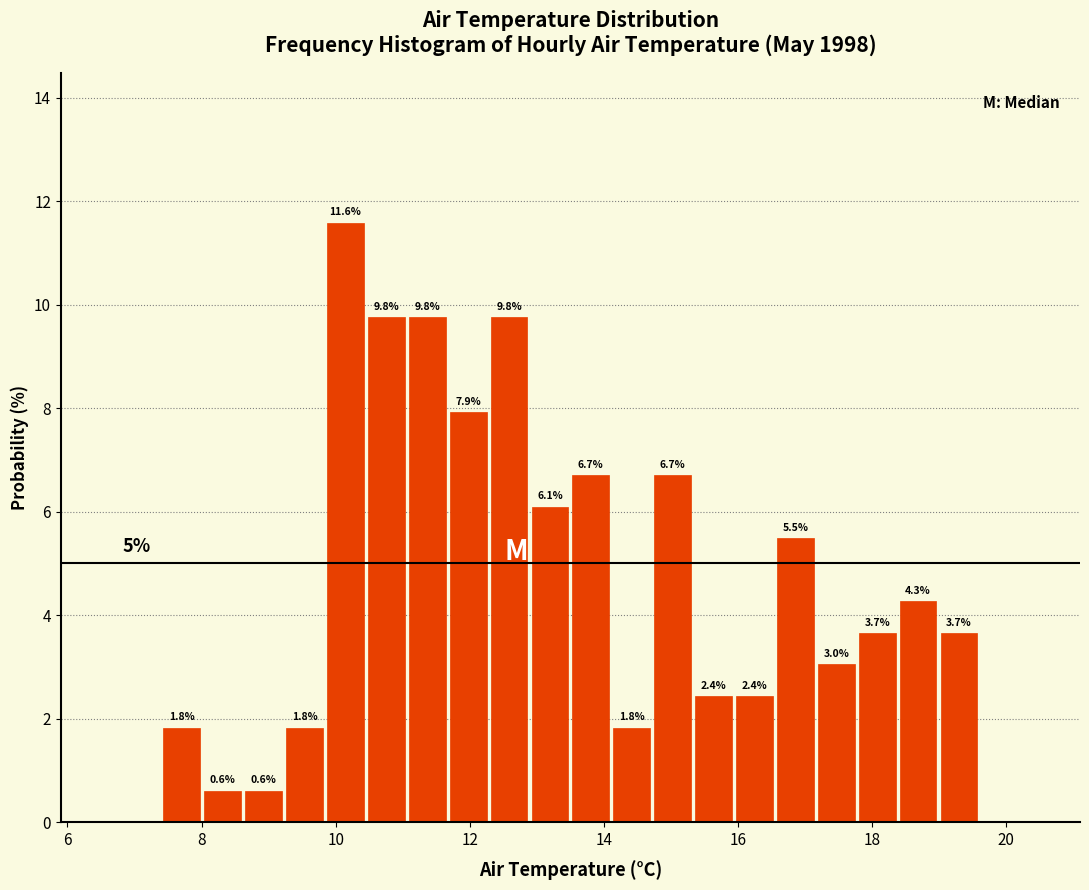

Around what value on the x-axis is the tallest bar? Give the approximate position of its centre, as read against the axis.

10.2